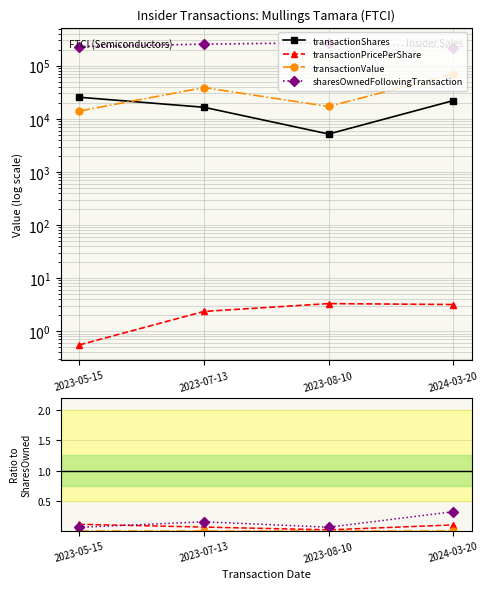

At 2023-07-13, list the series in order from smallest to largest.

transactionPricePerShare, transactionShares, transactionValue, sharesOwnedFollowingTransaction